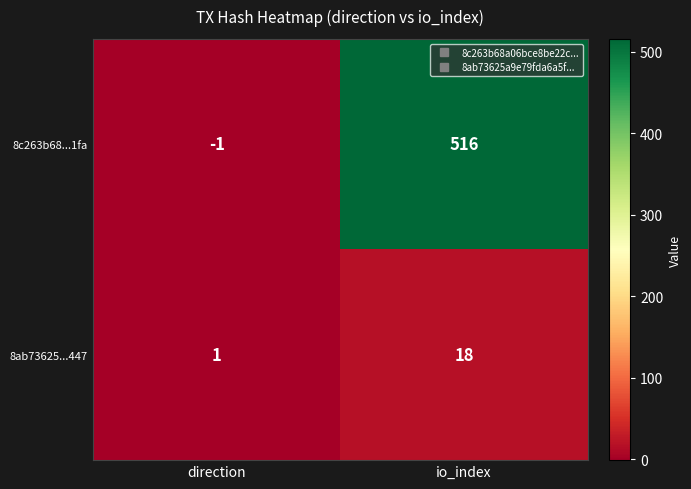

The value of 8ab73625...447 at io_index is 18. True or false?

True